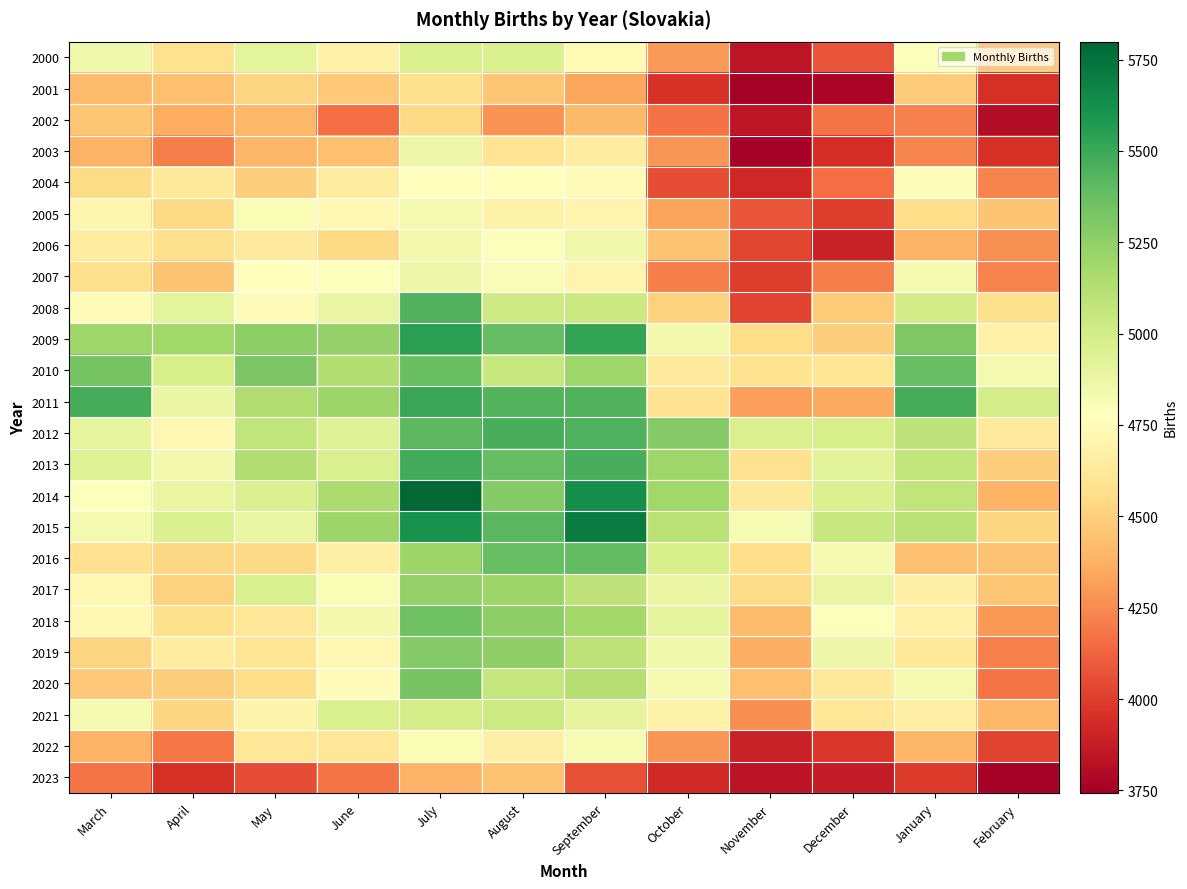

Reading left to right, transcribe all the data shown in this chart.

2000: March=4848	April=4581	May=4911	June=4677	July=4958	August=4961	September=4736	October=4302	November=3847	December=4079	January=4781	February=4470
2001: March=4418	April=4441	May=4522	June=4472	July=4573	August=4464	September=4344	October=3955	November=3743	December=3770	January=4489	February=3945
2002: March=4462	April=4365	May=4407	June=4155	July=4539	August=4275	September=4416	October=4170	November=3845	December=4182	January=4218	February=3807
2003: March=4382	April=4210	May=4401	June=4436	July=4860	August=4601	September=4656	October=4283	November=3756	December=3936	January=4237	February=3955
2004: March=4550	April=4632	May=4495	June=4648	July=4770	August=4766	September=4741	October=4054	November=3916	December=4156	January=4794	February=4225
2005: March=4712	April=4539	May=4807	June=4727	July=4831	August=4688	September=4699	October=4337	November=4080	December=3998	January=4561	February=4451
2006: March=4655	April=4575	May=4636	June=4541	July=4840	August=4780	September=4850	October=4457	November=4032	December=3890	January=4379	February=4269
2007: March=4572	April=4451	May=4776	June=4783	July=4865	August=4801	September=4702	October=4211	November=3993	December=4212	January=4833	February=4225
2008: March=4743	April=4910	May=4749	June=4884	July=5440	August=5018	September=5030	October=4513	November=4024	December=4481	January=4996	February=4572
2009: March=5202	April=5191	May=5253	June=5233	July=5549	August=5386	September=5520	October=4841	November=4562	December=4492	January=5309	February=4679
2010: March=5327	April=4984	May=5313	June=5129	July=5367	August=5045	September=5204	October=4639	November=4590	December=4604	January=5380	February=4828
2011: March=5477	April=4881	May=5135	June=5210	July=5506	August=5435	September=5443	October=4590	November=4320	December=4350	January=5477	February=4989
2012: March=4892	April=4716	May=5070	June=4936	July=5408	August=5468	September=5453	October=5290	November=4968	December=4983	January=5081	February=4637
2013: March=4941	April=4842	May=5138	June=4967	July=5485	August=5383	September=5466	October=5200	November=4585	December=4917	January=5070	February=4490
2014: March=4785	April=4885	May=4951	June=5155	July=5799	August=5293	September=5627	October=5195	November=4627	December=4961	January=5075	February=4389
2015: March=4830	April=4958	May=4887	June=5211	July=5613	August=5420	September=5706	October=5106	November=4812	December=5045	January=5108	February=4528
2016: March=4586	April=4531	May=4539	June=4670	July=5209	August=5375	September=5396	October=4982	November=4569	December=4823	January=4434	February=4443
2017: March=4718	April=4511	May=4968	June=4806	July=5230	August=5209	September=5078	October=4877	November=4553	December=4885	January=4674	February=4460
2018: March=4729	April=4574	May=4618	June=4842	July=5352	August=5253	September=5187	October=4904	November=4424	December=4781	January=4680	February=4295
2019: March=4518	April=4648	May=4609	June=4721	July=5285	August=5247	September=5086	October=4856	November=4375	December=4861	January=4625	February=4223
2020: March=4471	April=4490	May=4559	June=4741	July=5331	August=5056	September=5118	October=4821	November=4435	December=4622	January=4828	February=4178
2021: March=4823	April=4523	May=4696	June=4969	July=4991	August=5026	September=4901	October=4688	November=4263	December=4617	January=4665	February=4403
2022: March=4392	April=4188	May=4615	June=4611	July=4809	August=4671	September=4816	October=4284	November=3894	December=3971	January=4398	February=4019
2023: March=4178	April=3947	May=4054	June=4182	July=4391	August=4444	September=4060	October=3922	November=3836	December=3868	January=3986	February=3759